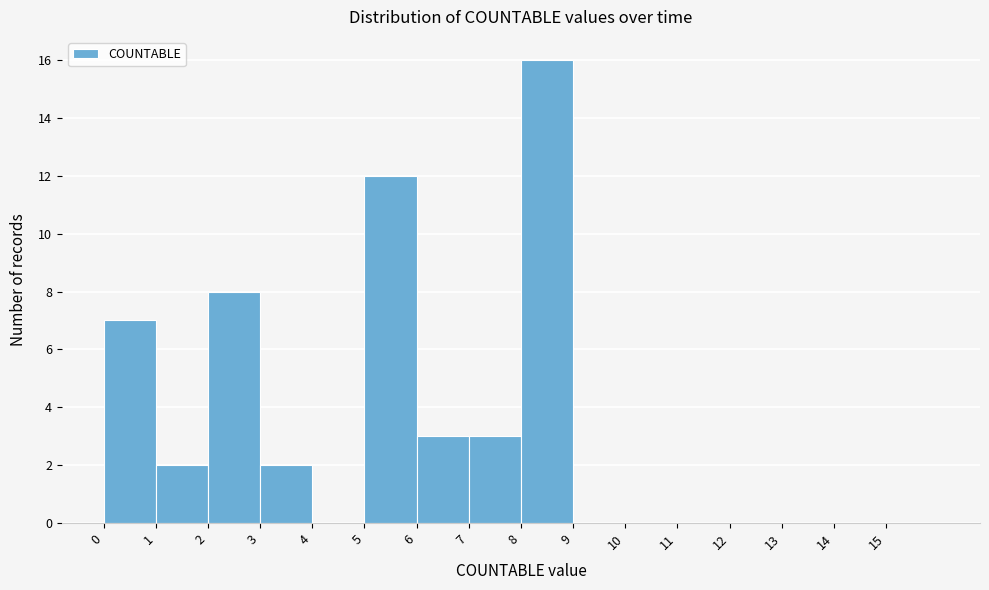

What is the height of the bar covering 5 to 6 on the x-axis? The values are not printed on the chart, so give them approximately, as read against the axis.

12